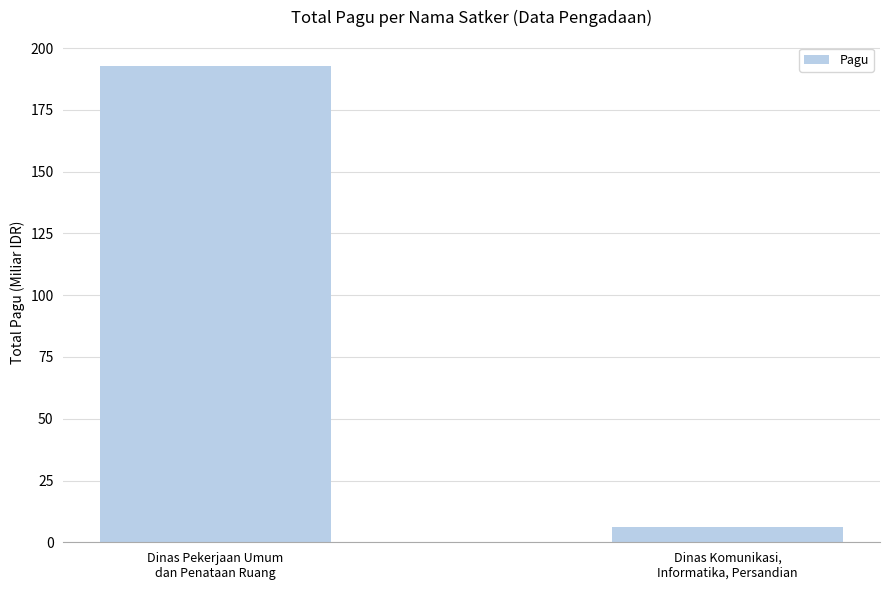

Does the chart contain any negative values?

No